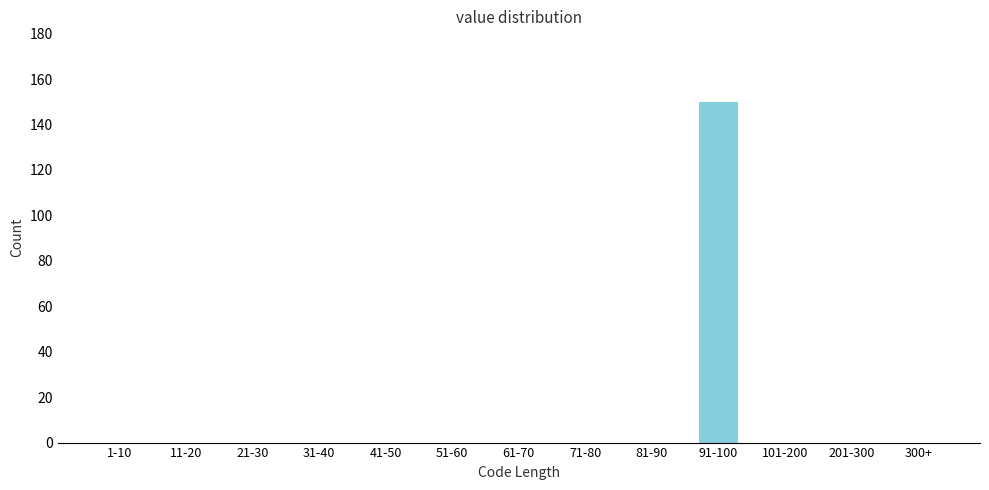

Reading left to right, list all the values displayed in this chart.

1-10=0	11-20=0	21-30=0	31-40=0	41-50=0	51-60=0	61-70=0	71-80=0	81-90=0	91-100=150	101-200=0	201-300=0	300+=0